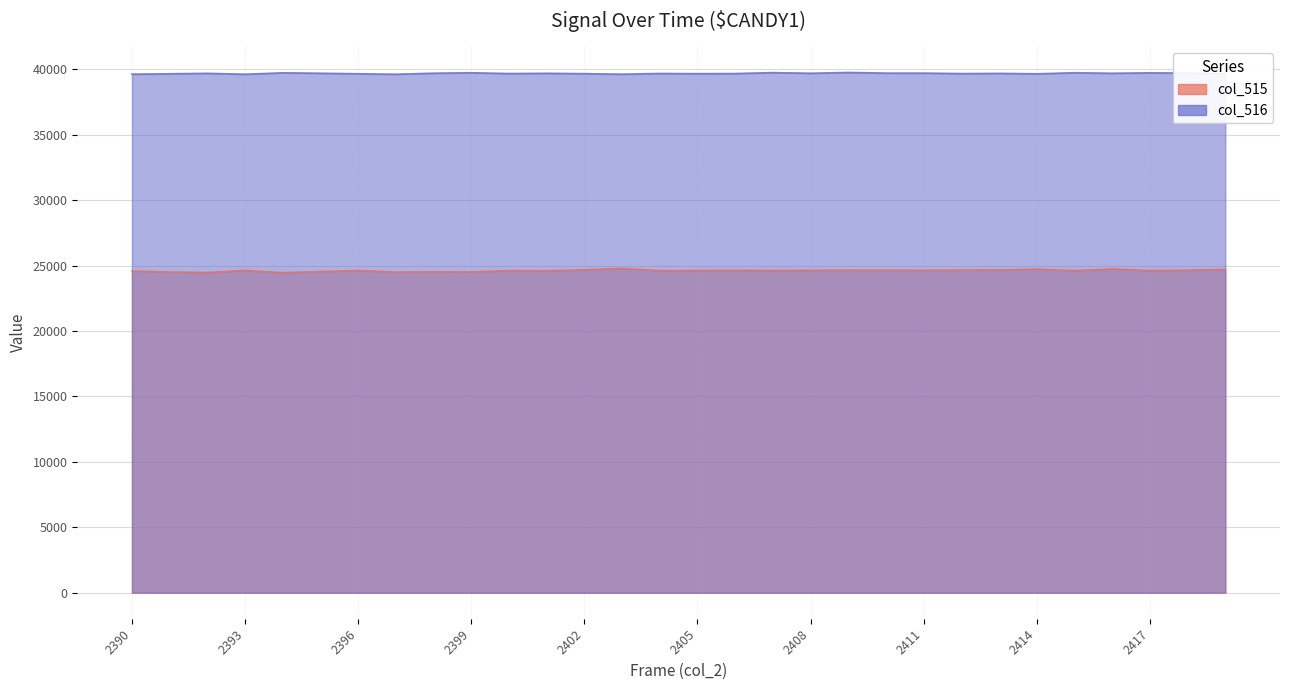

Between 2397 and 2404, which series saw the biggest shift?

col_515